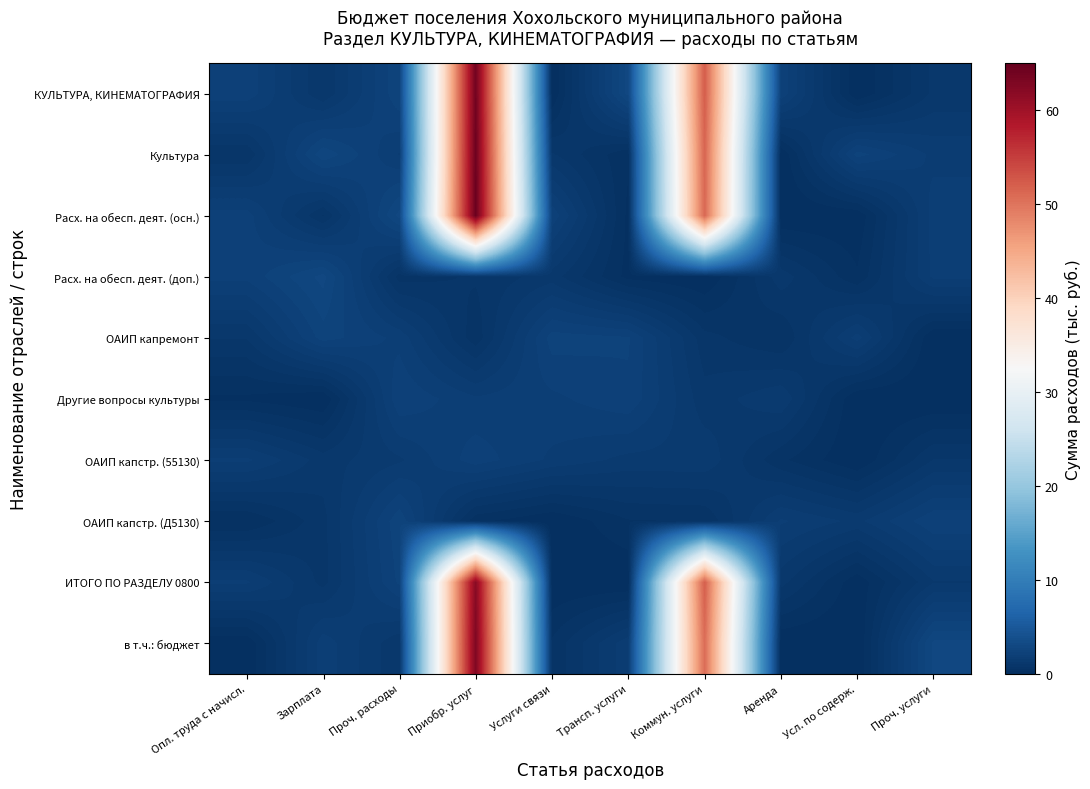

Reading left to right, transcribe all the data shown in this chart.

КУЛЬТУРА, КИНЕМАТОГРАФИЯ: Опл. труда с начисл.=2.2	Зарплата=1.0	Проч. расходы=2.5	Приобр. услуг=63.9	Услуги связи=0.0	Трансп. услуги=2.9	Коммун. услуги=52.2	Аренда=2.3	Усл. по содерж.=0.0	Проч. услуги=1.1
Культура: Опл. труда с начисл.=0.8	Зарплата=2.7	Проч. расходы=1.8	Приобр. услуг=64.4	Услуги связи=1.1	Трансп. услуги=0.3	Коммун. услуги=51.4	Аренда=0.0	Усл. по содерж.=2.4	Проч. услуги=1.7
Расх. на обесп. деят. (осн.): Опл. труда с начисл.=2.2	Зарплата=0.7	Проч. расходы=2.9	Приобр. услуг=64.6	Услуги связи=2.2	Трансп. услуги=0.2	Коммун. услуги=51.1	Аренда=0.0	Усл. по содерж.=0.0	Проч. услуги=1.9
Расх. на обесп. деят. (доп.): Опл. труда с начисл.=2.1	Зарплата=2.9	Проч. расходы=0.6	Приобр. услуг=0.8	Услуги связи=1.1	Трансп. услуги=0.2	Коммун. услуги=0.0	Аренда=1.2	Усл. по содерж.=0.3	Проч. услуги=1.8
ОАИП капремонт: Опл. труда с начисл.=1.0	Зарплата=2.4	Проч. расходы=2.0	Приобр. услуг=0.6	Услуги связи=2.4	Трансп. услуги=2.3	Коммун. услуги=0.9	Аренда=0.5	Усл. по содерж.=1.9	Проч. услуги=0.0
Другие вопросы культуры: Опл. труда с начисл.=0.2	Зарплата=0.0	Проч. расходы=2.3	Приобр. услуг=1.8	Услуги связи=2.0	Трансп. услуги=2.2	Коммун. услуги=1.1	Аренда=1.5	Усл. по содерж.=0.0	Проч. услуги=0.0
ОАИП капстр. (55130): Опл. труда с начисл.=1.8	Зарплата=1.1	Проч. расходы=1.5	Приобр. услуг=2.2	Услуги связи=1.7	Трансп. услуги=1.4	Коммун. услуги=1.5	Аренда=0.6	Усл. по содерж.=0.0	Проч. услуги=1.0
ОАИП капстр. (Д5130): Опл. труда с начисл.=0.3	Зарплата=0.9	Проч. расходы=2.5	Приобр. услуг=0.3	Услуги связи=0.0	Трансп. услуги=0.5	Коммун. услуги=0.5	Аренда=1.8	Усл. по содерж.=1.4	Проч. услуги=2.2
ИТОГО ПО РАЗДЕЛУ 0800: Опл. труда с начисл.=1.8	Зарплата=0.9	Проч. расходы=2.3	Приобр. услуг=62.1	Услуги связи=0.0	Трансп. услуги=0.0	Коммун. услуги=52.0	Аренда=1.1	Усл. по содерж.=0.1	Проч. услуги=1.3
в т.ч.: бюджет: Опл. труда с начисл.=0.0	Зарплата=1.9	Проч. расходы=1.1	Приобр. услуг=62.8	Услуги связи=0.6	Трансп. услуги=1.7	Коммун. услуги=50.8	Аренда=0.0	Усл. по содерж.=0.0	Проч. услуги=2.9